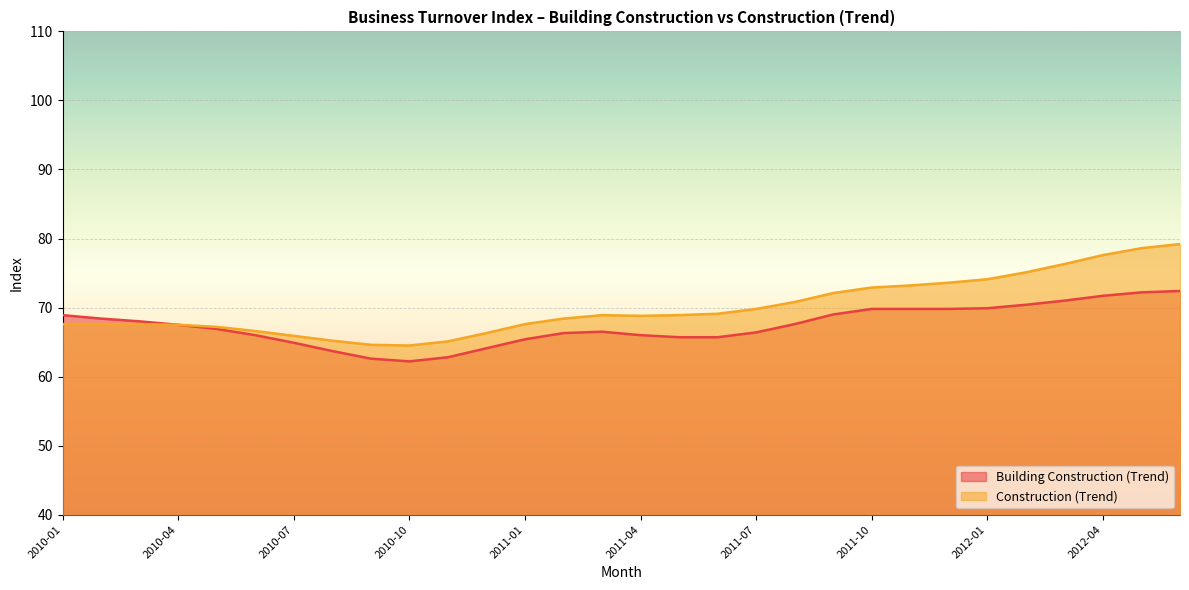

How many interior local peaks does the Construction (Trend) series have?

1